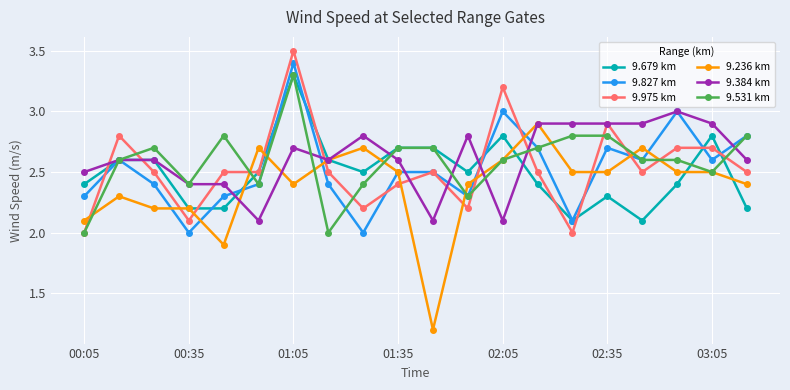

What is the difference between the maximum and minimum values in the 9.531 km series?

1.3